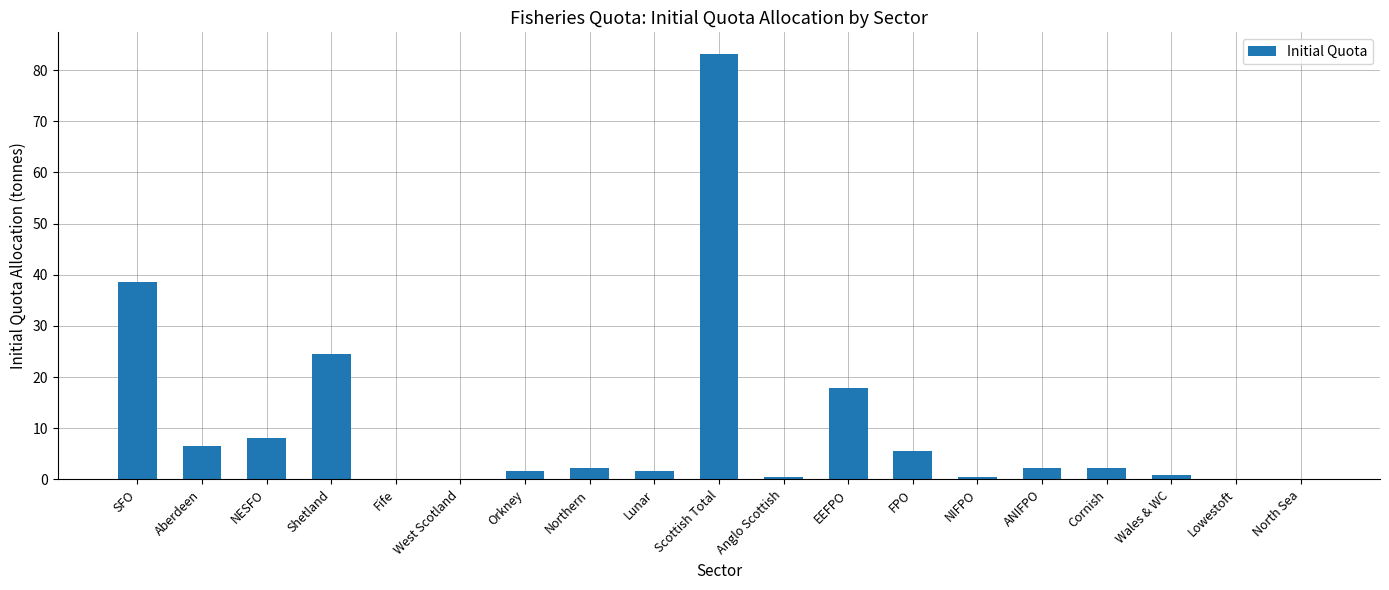

Approximately how many times larger is the value at NESFO compared to Cornish?

3.6